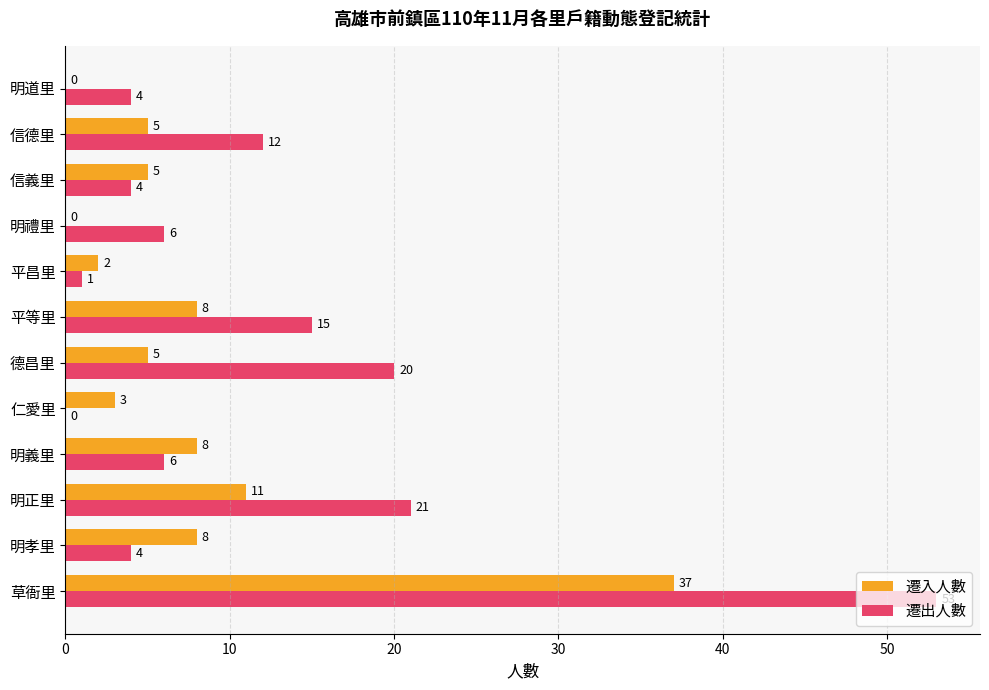

At which label is 遷入人數 closest to 18?

明正里